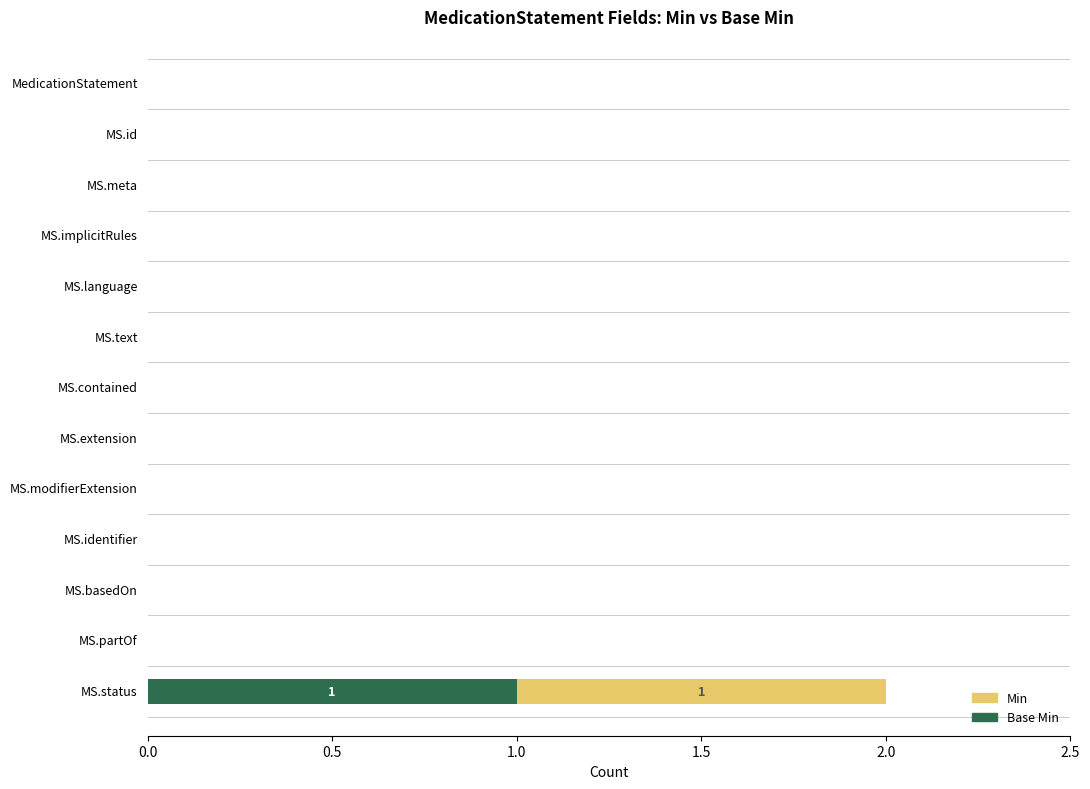

At which category is the sum across all series the highest?

MS.status